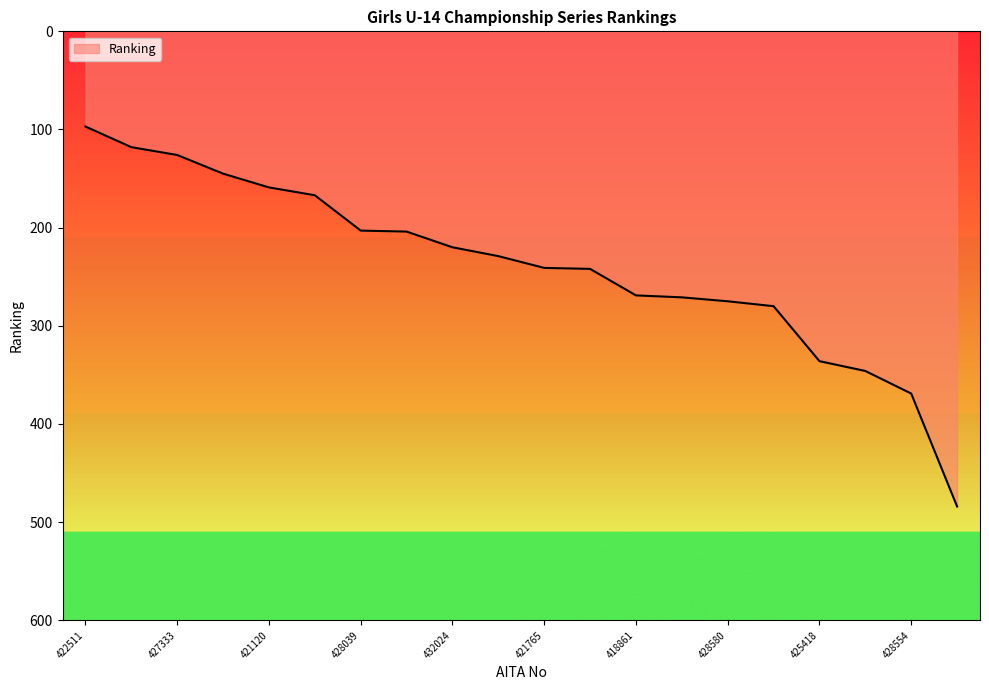

What is the greatest value displayed?

484